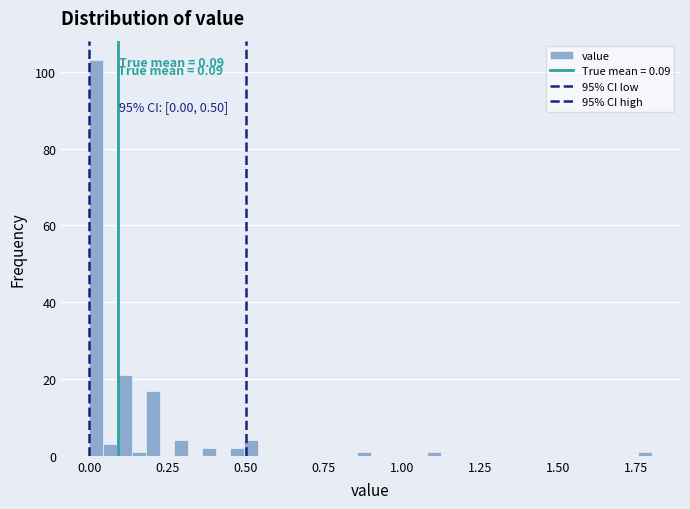

Read against the x-axis, roughly where is the centre of the tallest bar?

0.00